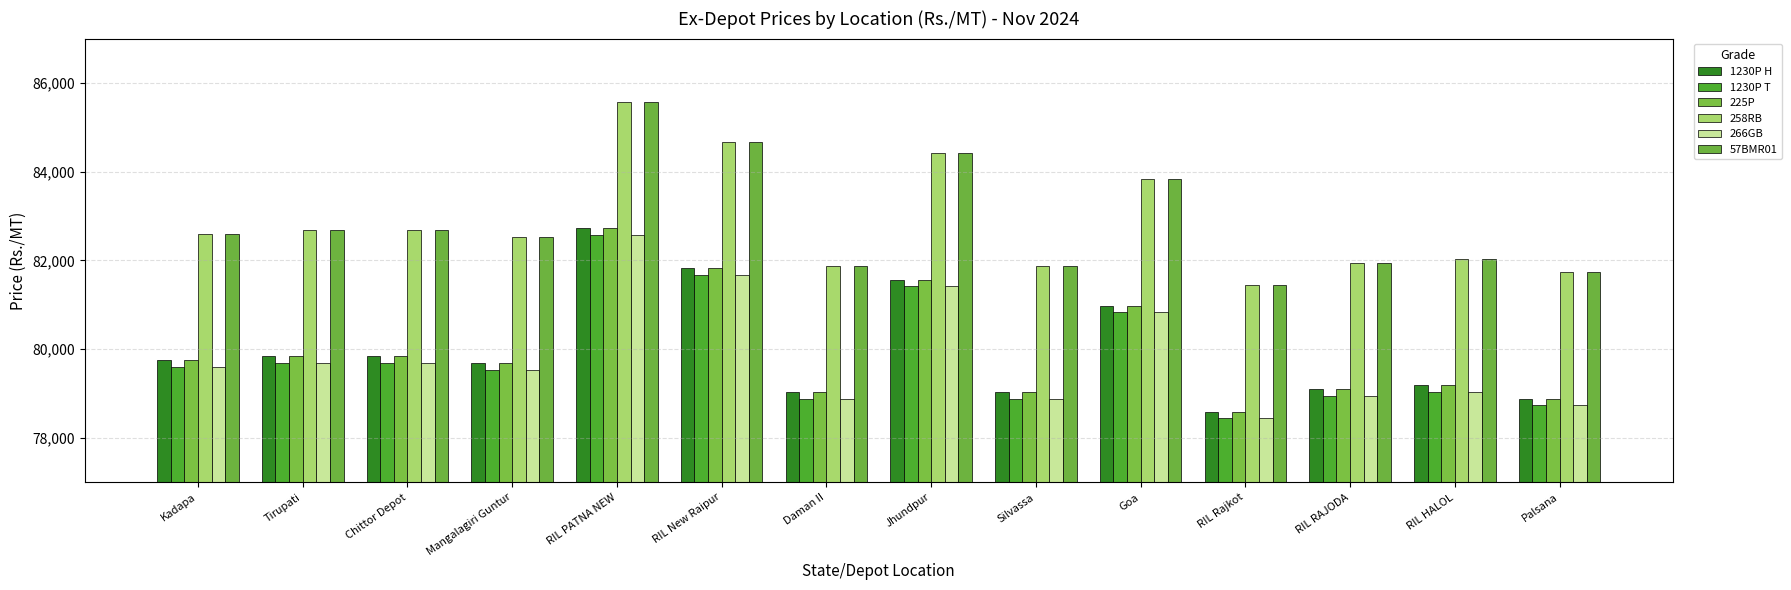

Is the value of 225P at Palsana greater than the value of 258RB at Jhundpur?

No